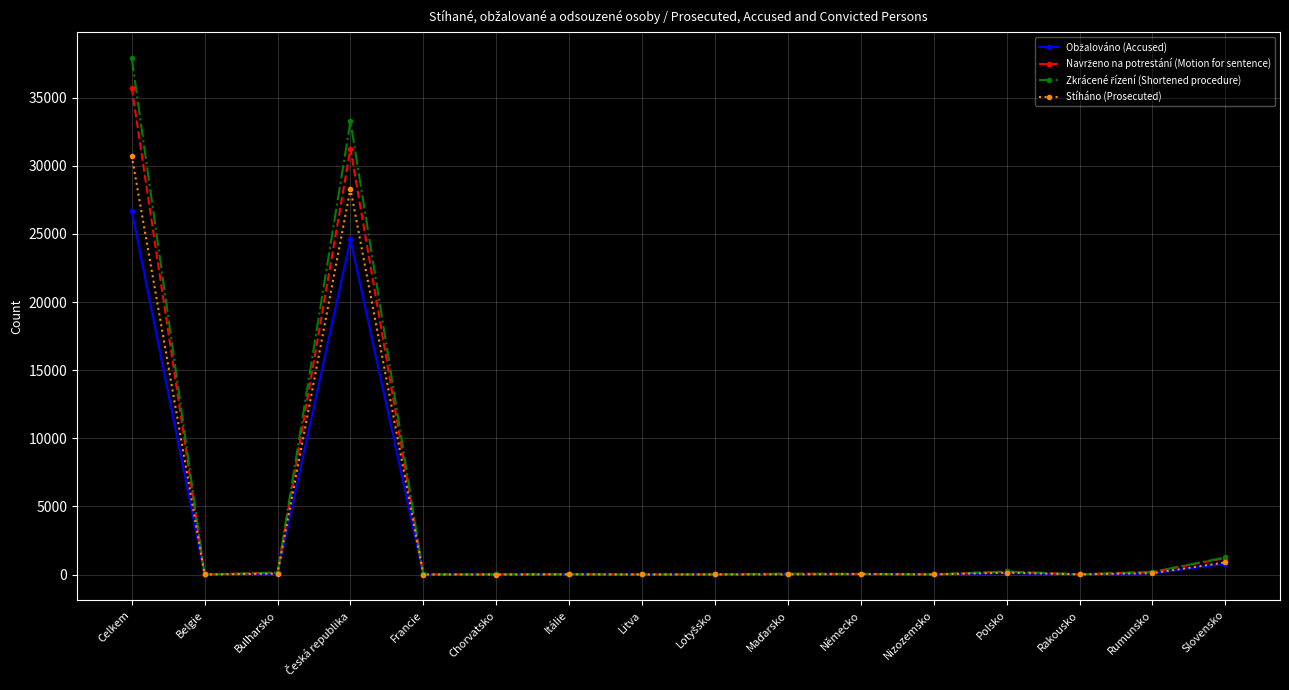

How many lines are shown in the chart?

4